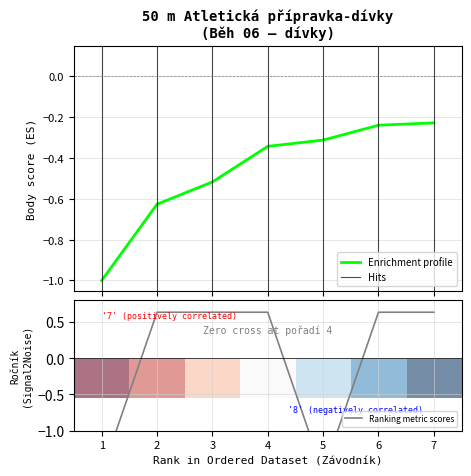

What is the difference between the maximum and minimum values in the Pořadí series?

1.0